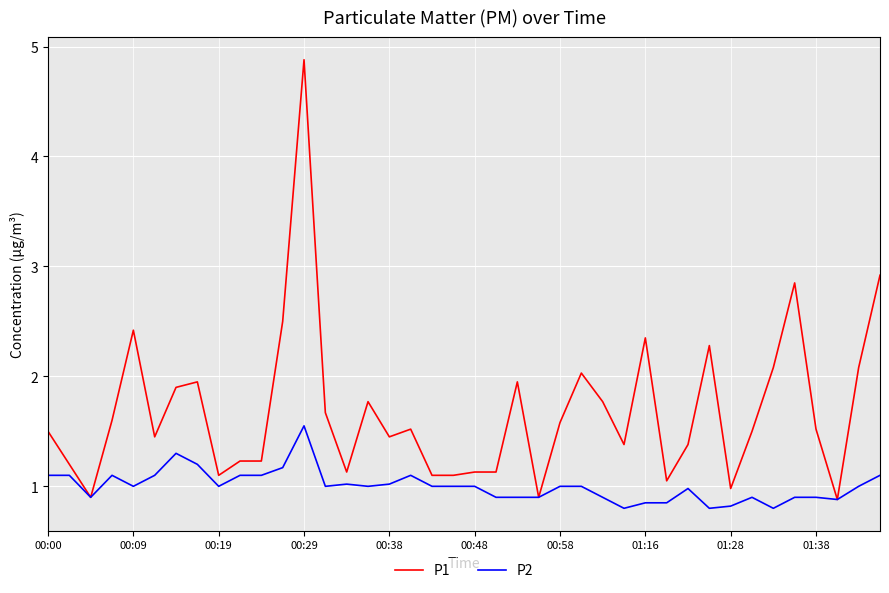

Rank the series by their maximum value, from highest to lowest.

P1, P2